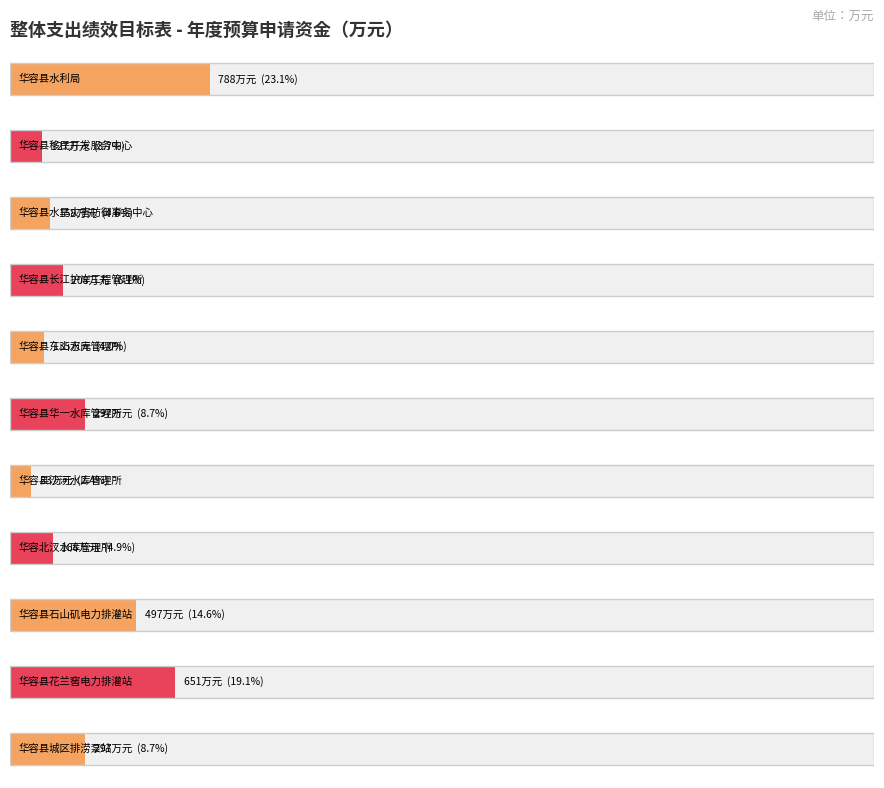

At which label does the data first exceed 208?

华容县水利局